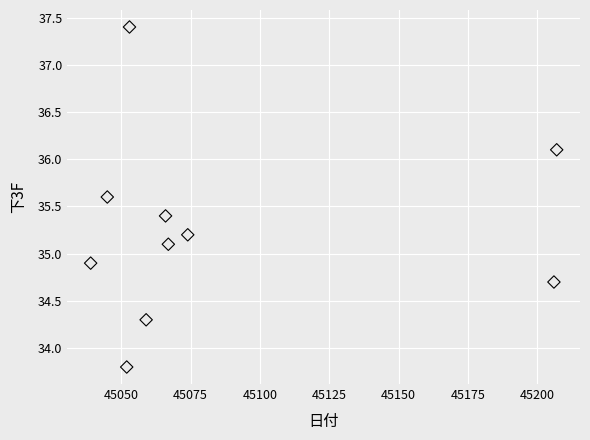

What is the range of Y values (max minus min)?

3.6